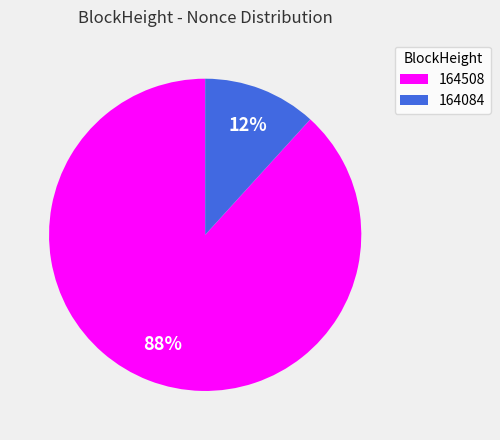

To the nearest percent, what percentage of the pie is 164084?

12%